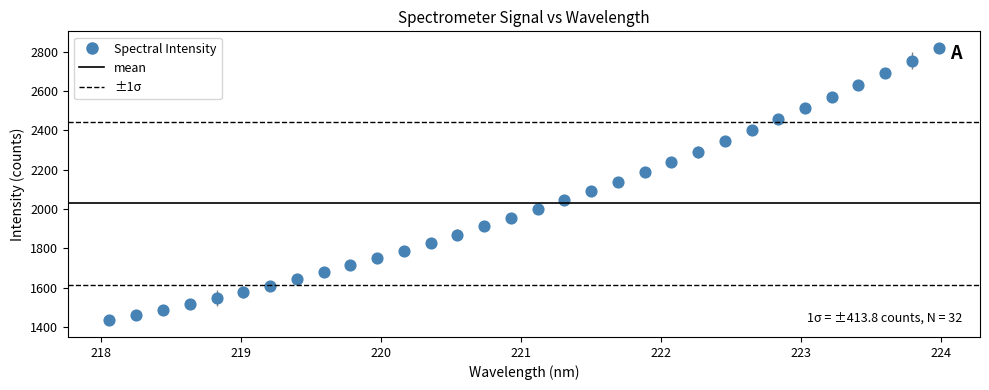

What is the range of X values (max minus min)?

5.9